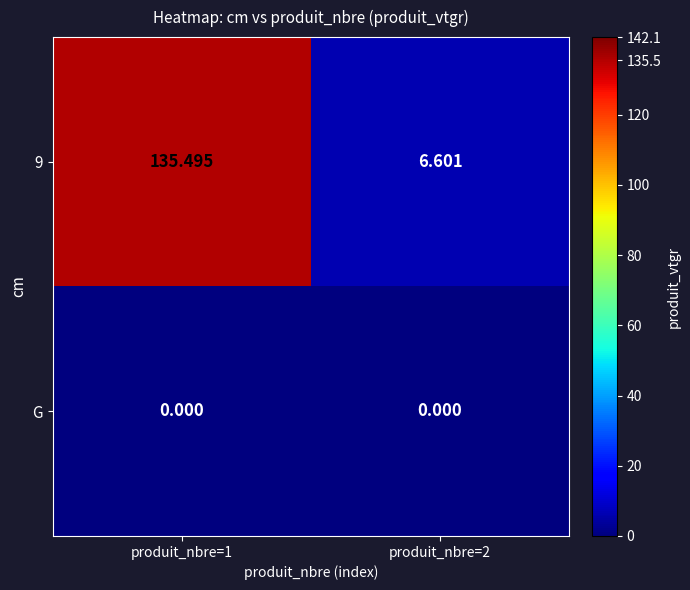

Rank the series at produit_nbre=2 from lowest to highest value.

G, 9